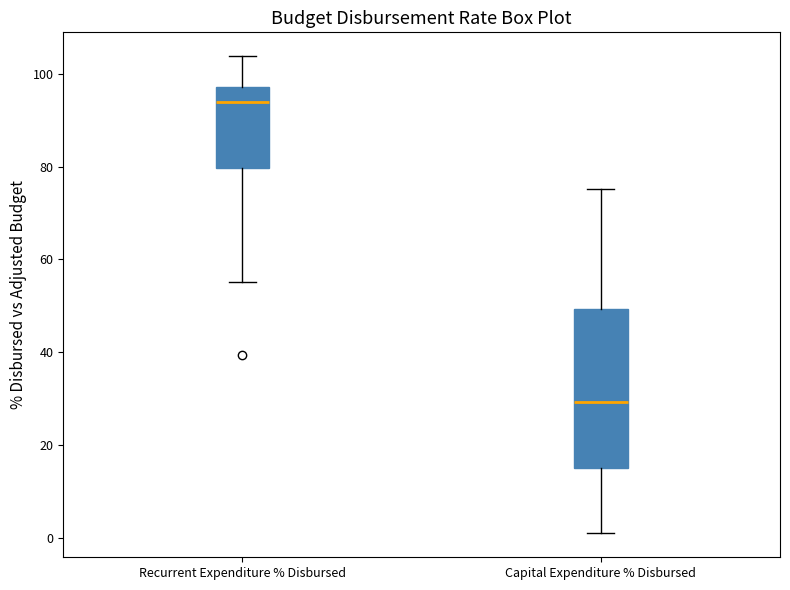

Which box's median line is the lowest?

Capital Expenditure % Disbursed